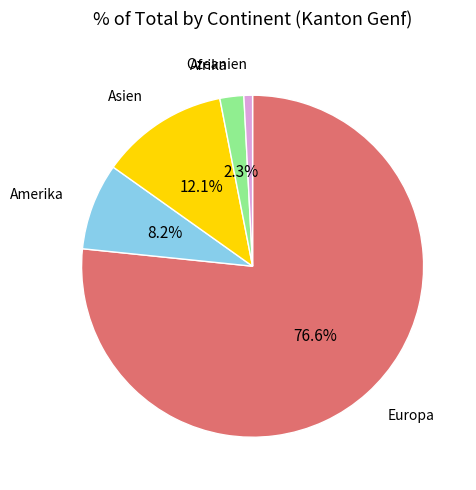

What is the ratio of the value at Asien to the value at Europa?

0.2